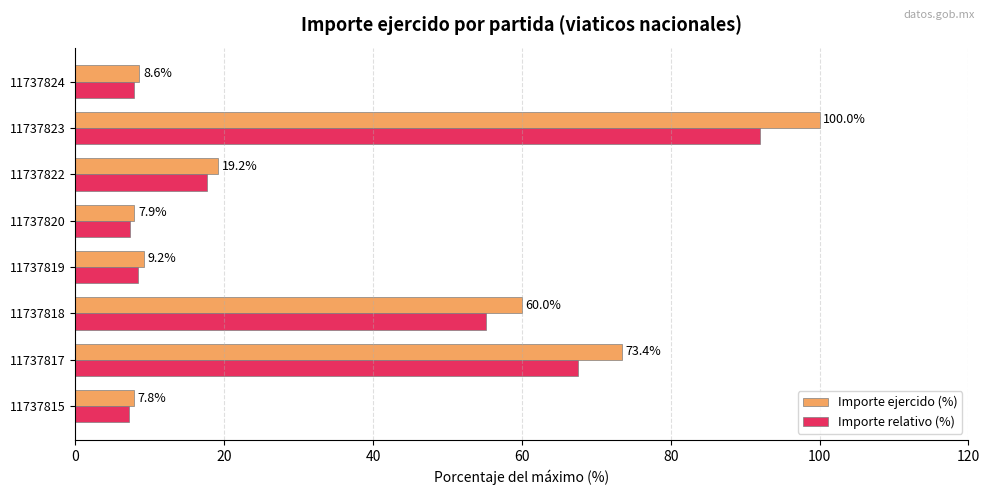

What is the average value of the Importe relativo (%) series?

32.9